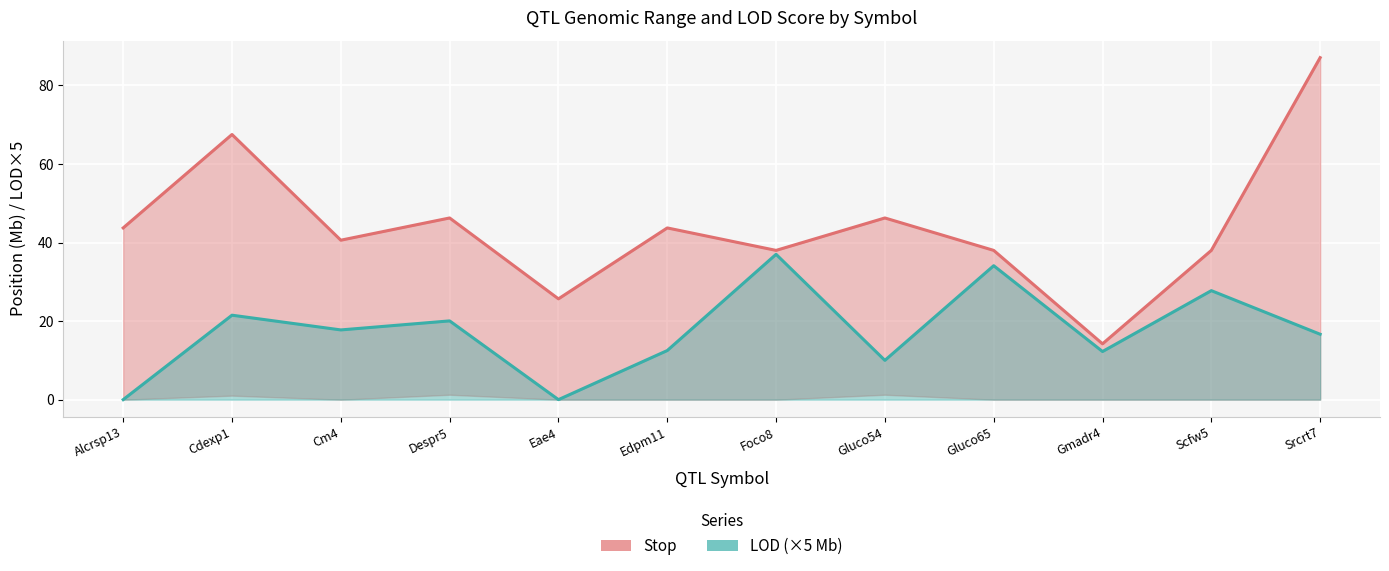

Reading left to right, what are all the values shown in this chart?

LOD: 0.0	21.5	17.8	20.0	0.0	12.5	37.0	10.0	34.1	12.2	27.8	16.6
Stop (M): 43.7	67.5	40.6	46.3	25.7	43.7	38.0	46.3	38.0	14.2	38.0	87.1